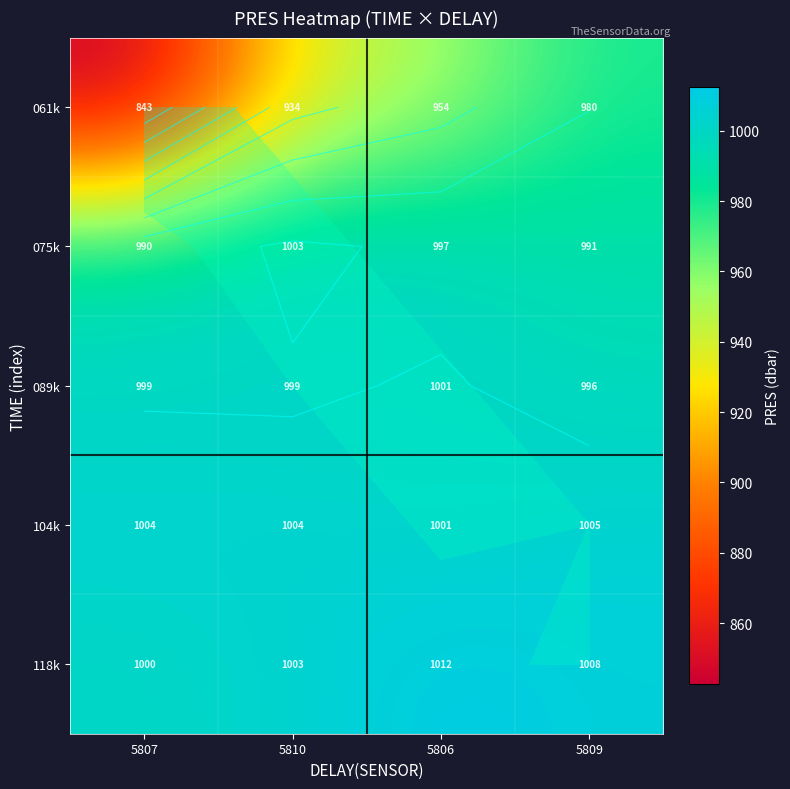

Count the number of data series in this chart.

5